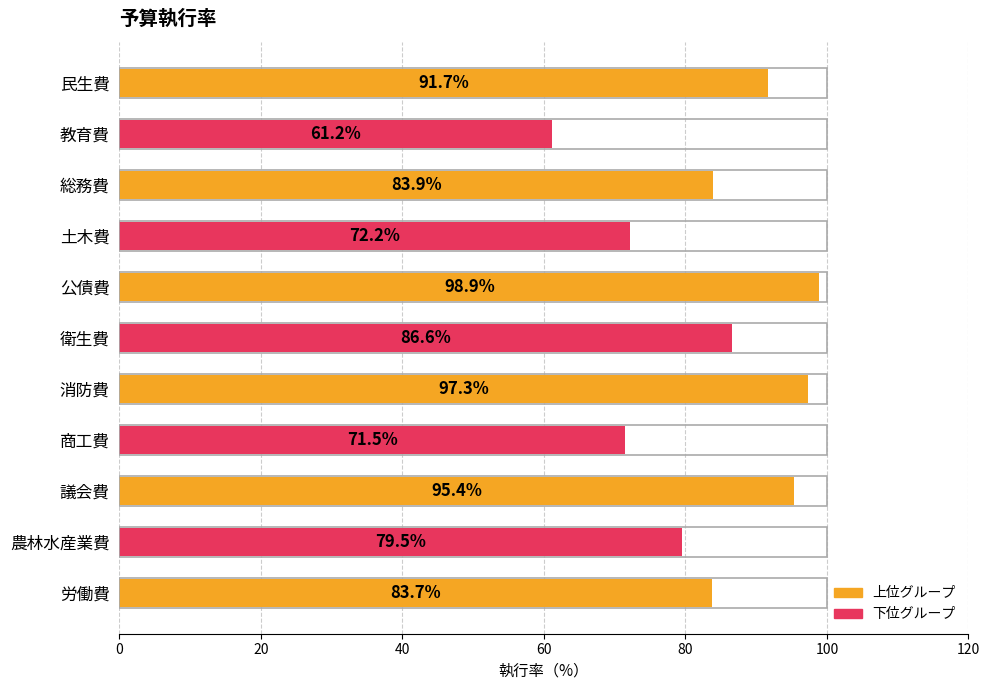

Is it true that the value at 土木費 is 72.2?

True